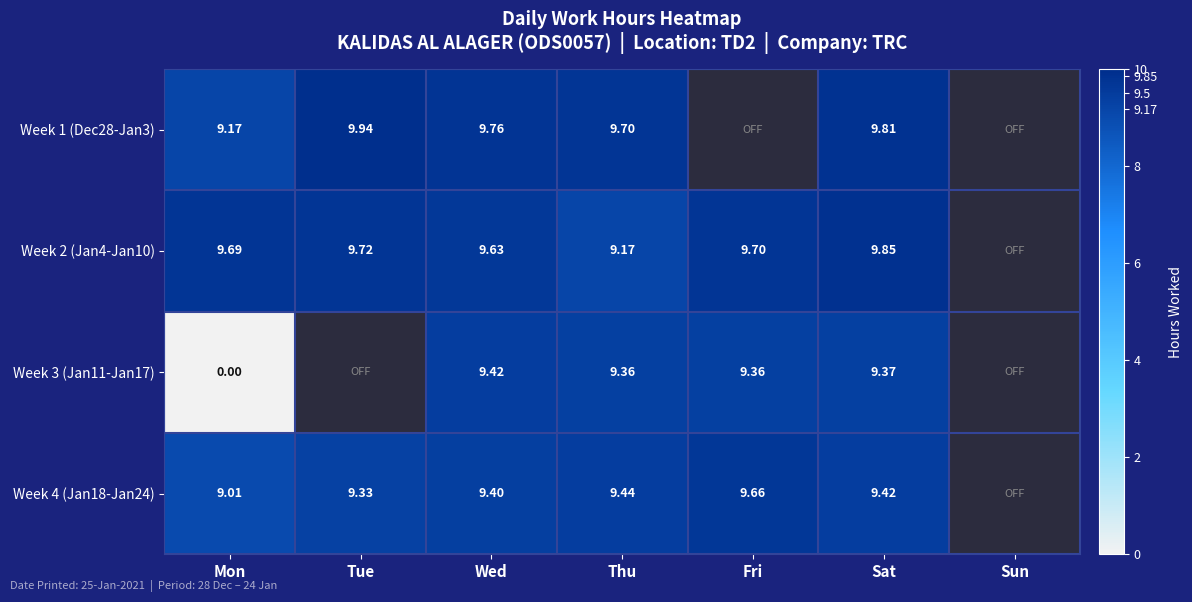

Is the value of Week 2 (Jan4-Jan10) at Tue greater than the value of Week 4 (Jan18-Jan24) at Fri?

Yes